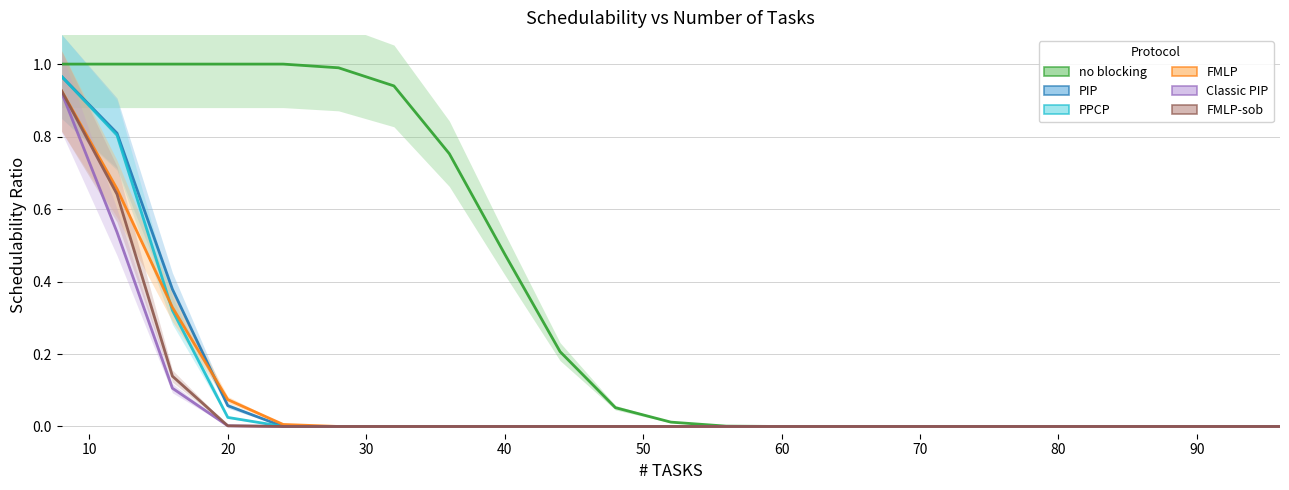

True or false: Classic PIP has more than 0 points higher than both neighbors.

False